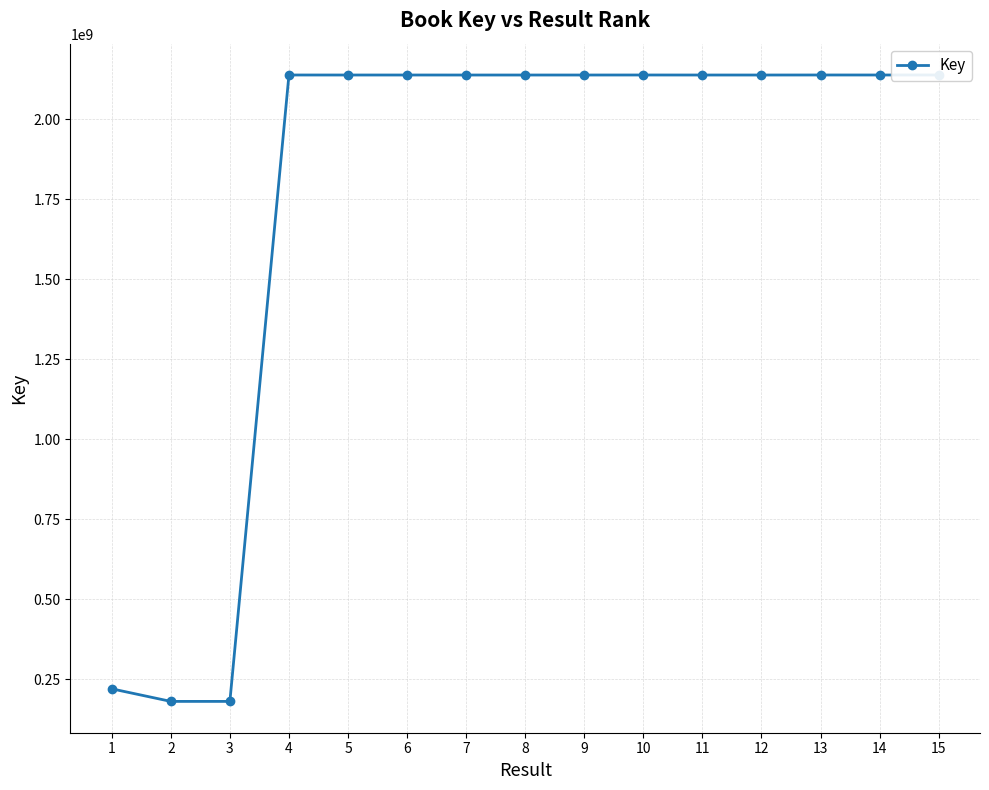

What is the value of the 6th point from the left?

2137694600